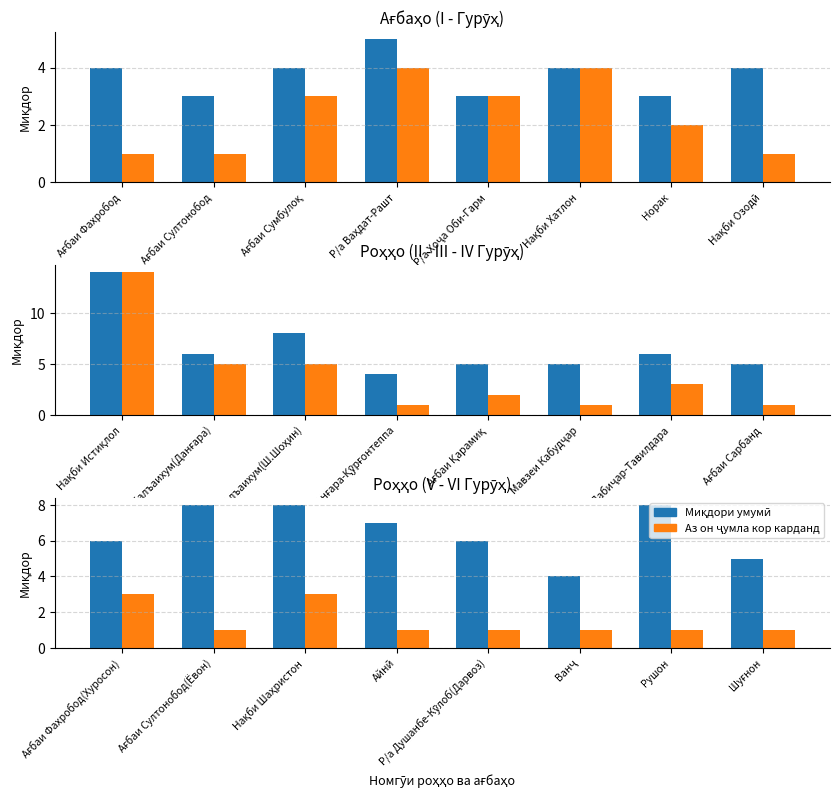

How many values in the Миқдори умумӣ series are below 7?

4